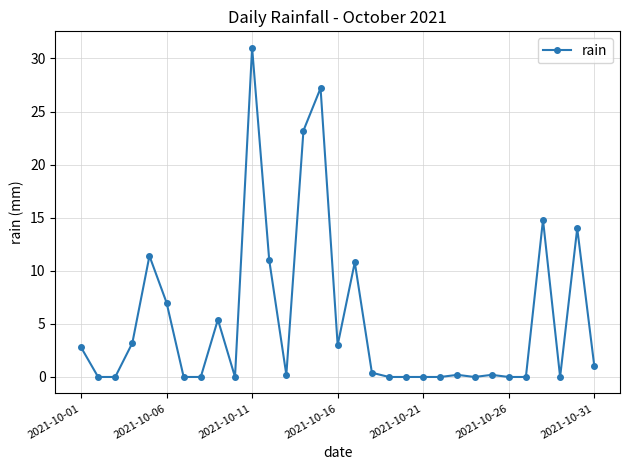

What is the maximum value shown in the chart?

31.0